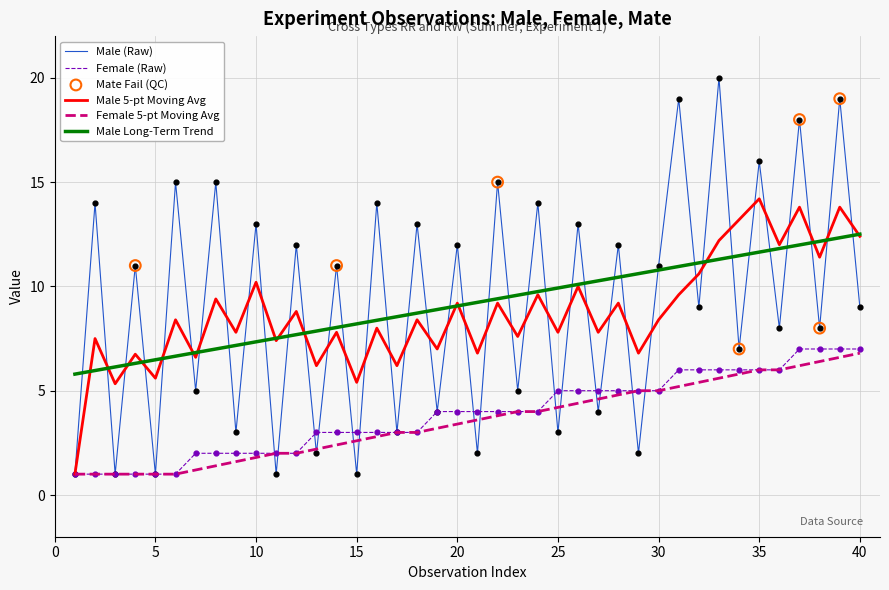

True or false: Female (Raw) and Male Long-Term Trend intersect in this chart.

False